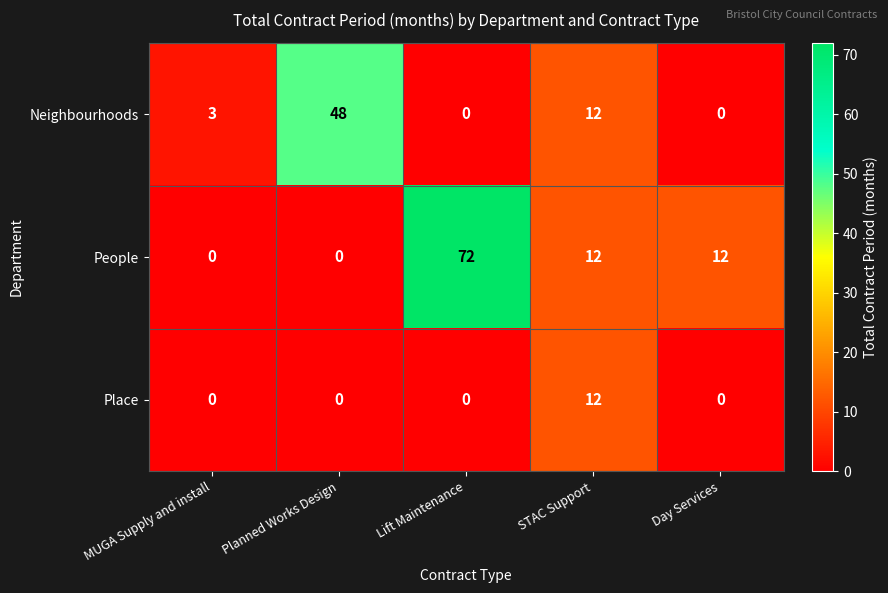

Which series has the widest spread of values?

People